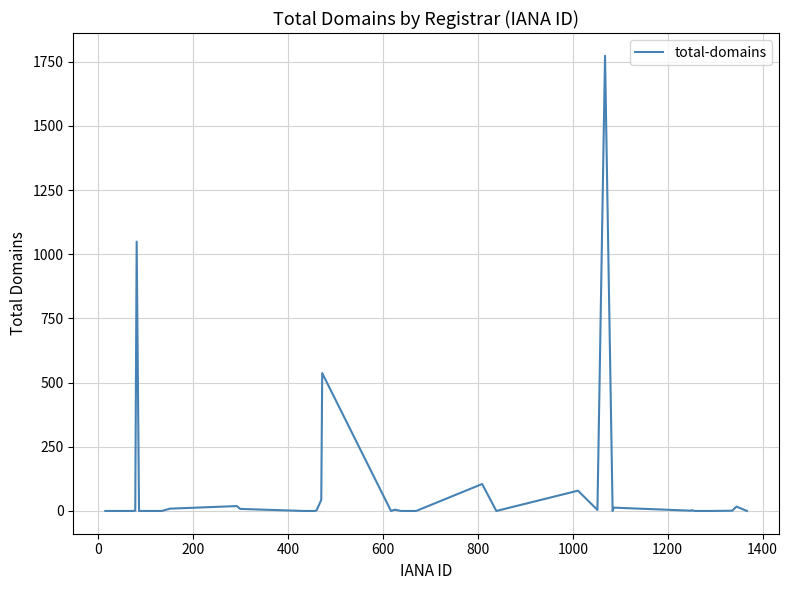

Does the chart have visible grid lines?

Yes